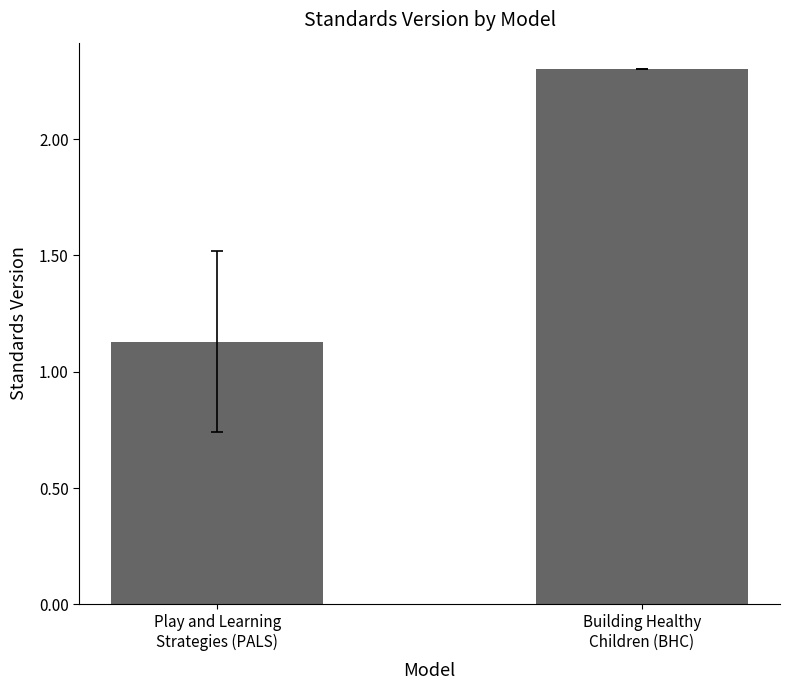

What is the sum of all values?

3.4